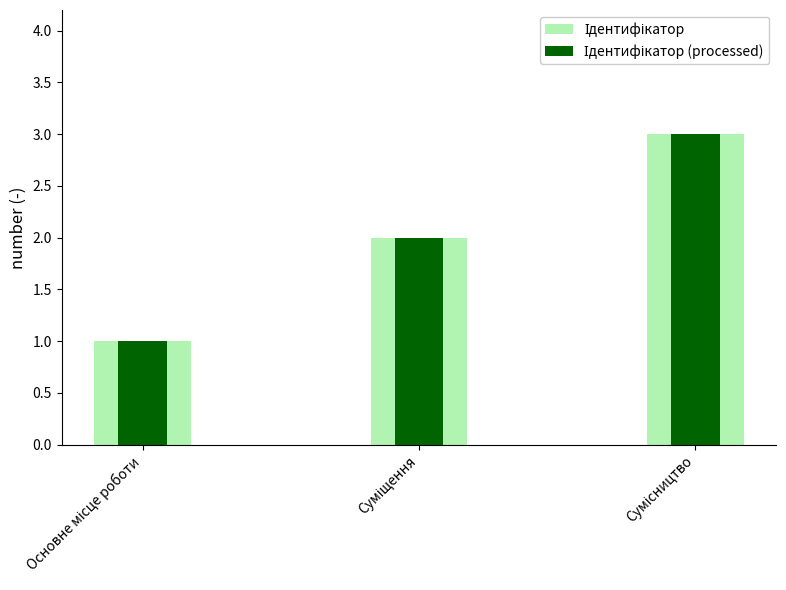

Reading left to right, list all the values displayed in this chart.

Ідентифікатор: Основне місце роботи=1	Суміщення=2	Сумісництво=3
Ідентифікатор (processed): Основне місце роботи=1	Суміщення=2	Сумісництво=3